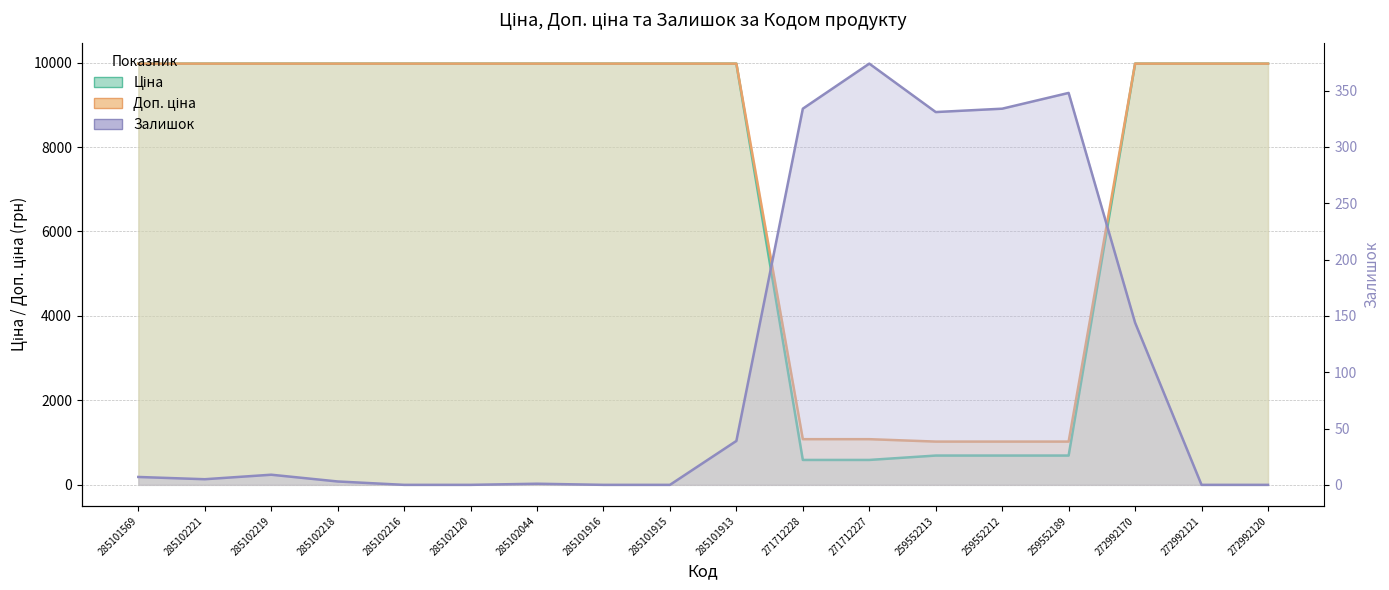

What is the value of the Залишок point at the 13th from the left?

331.0